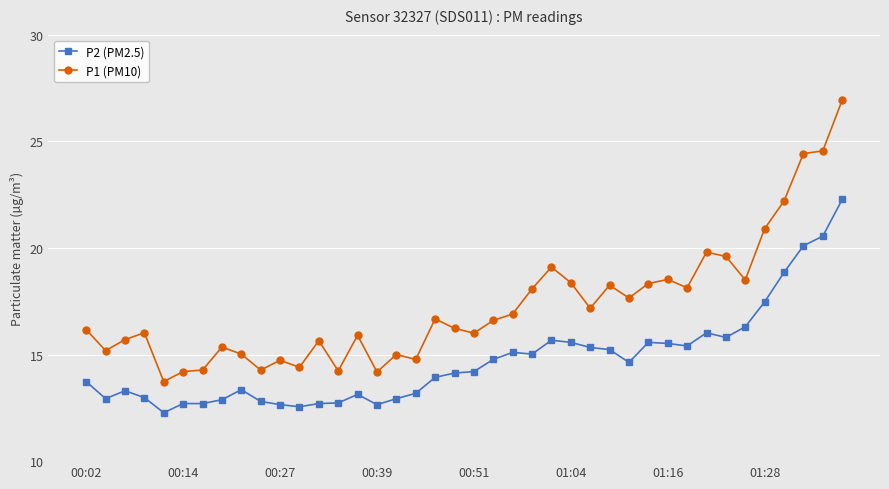

What is the difference between the maximum and minimum values in the P1 (PM10) series?

13.2